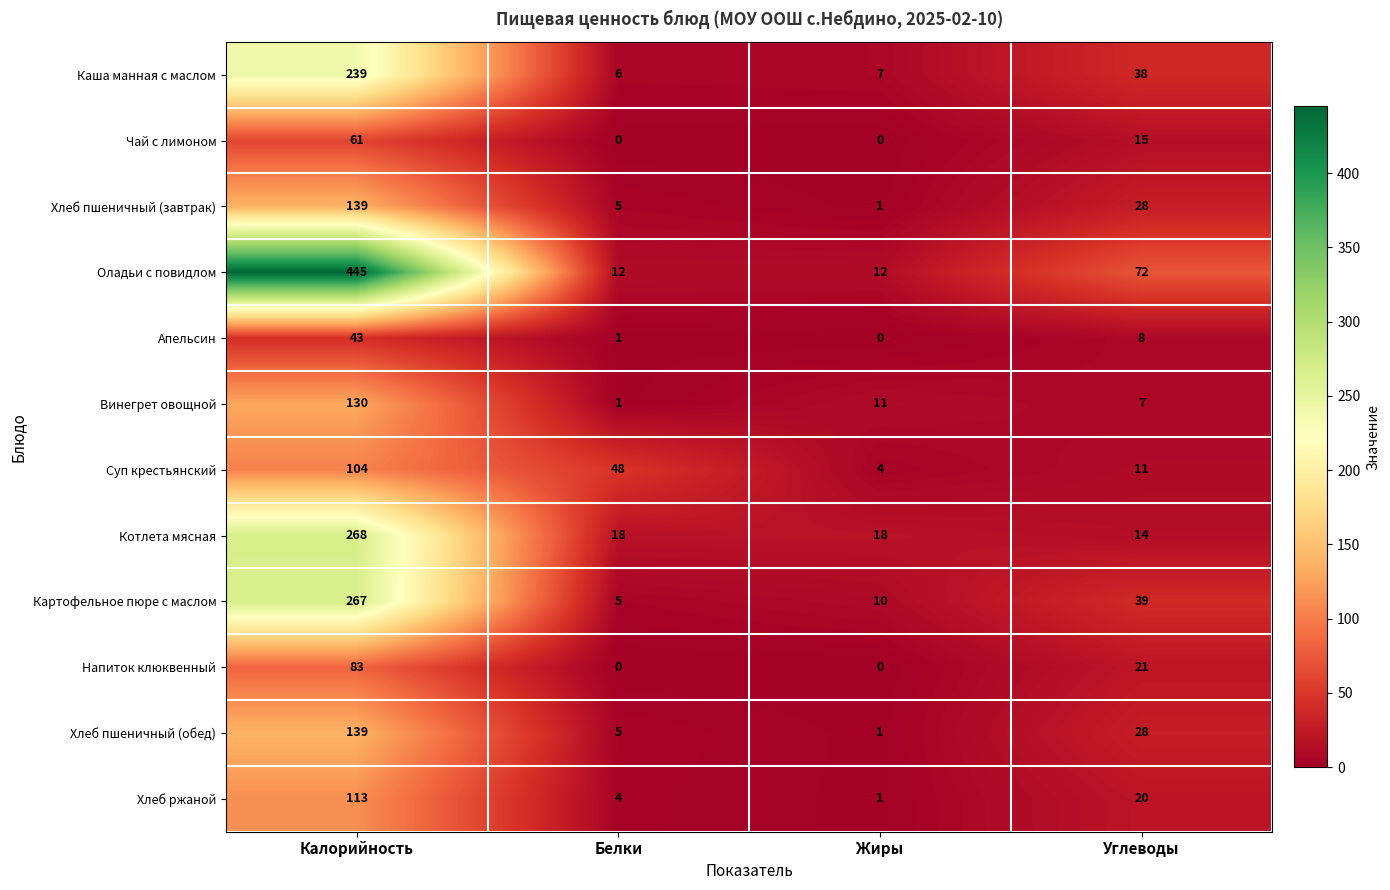

Where is Суп крестьянский nearest to the value 54?

Белки